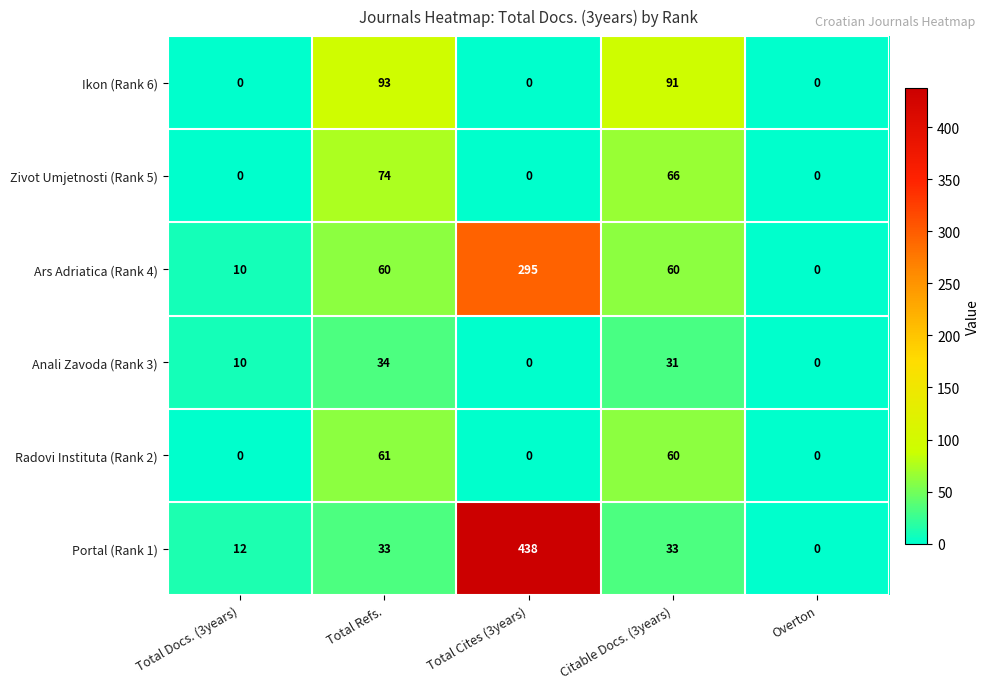

At how many categories does at least one series exceed 104?

1